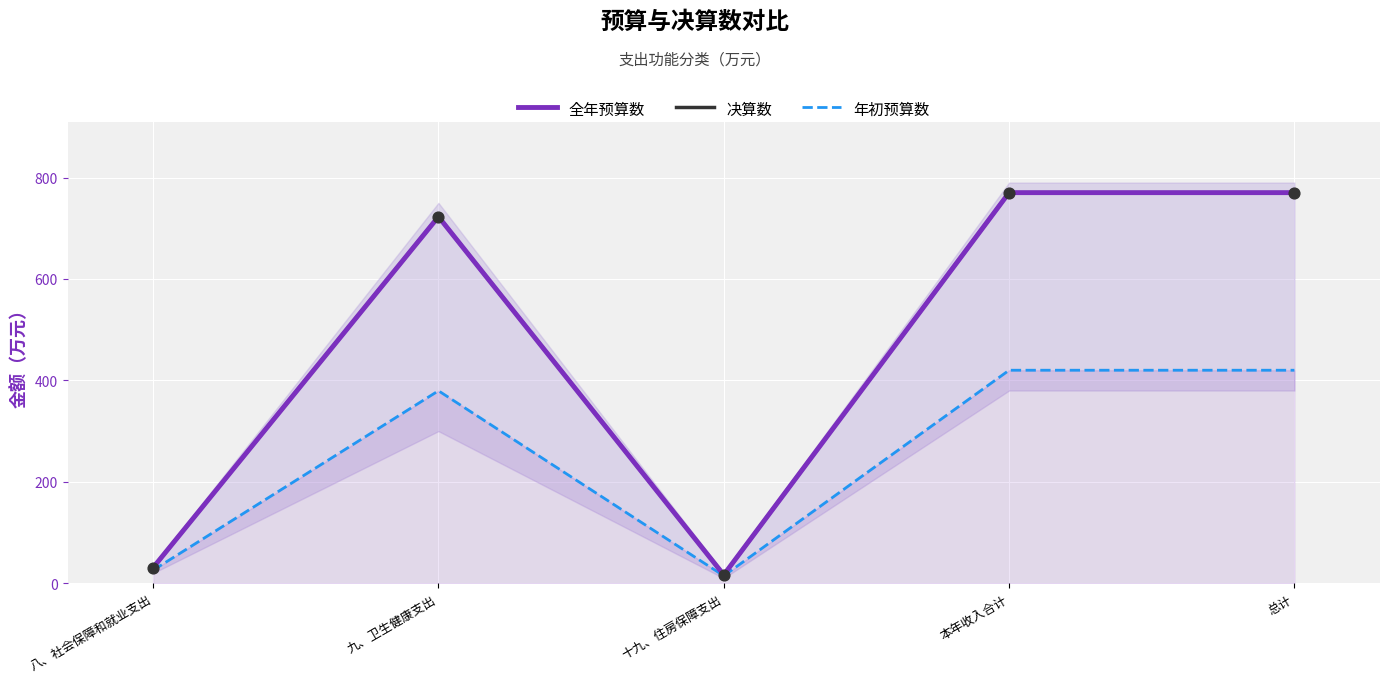

What are all the series names shown in the legend?

全年预算数, 决算数, 年初预算数